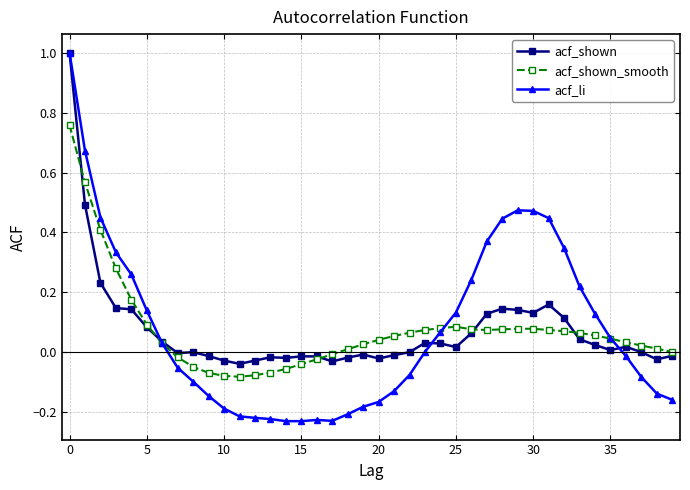

Which series has the widest spread of values?

acf_li